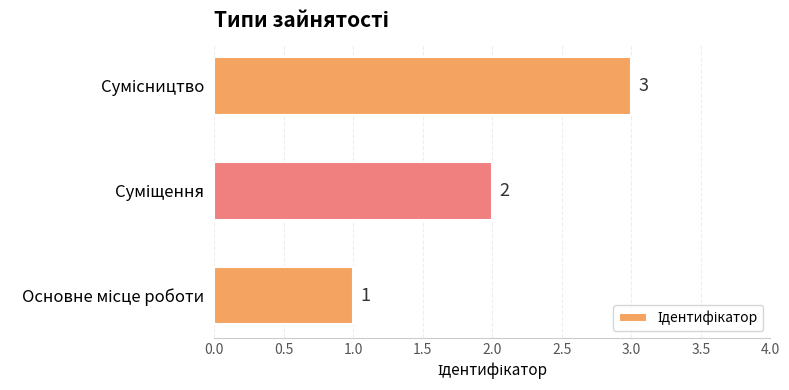

How many values are between 1 and 3?

3